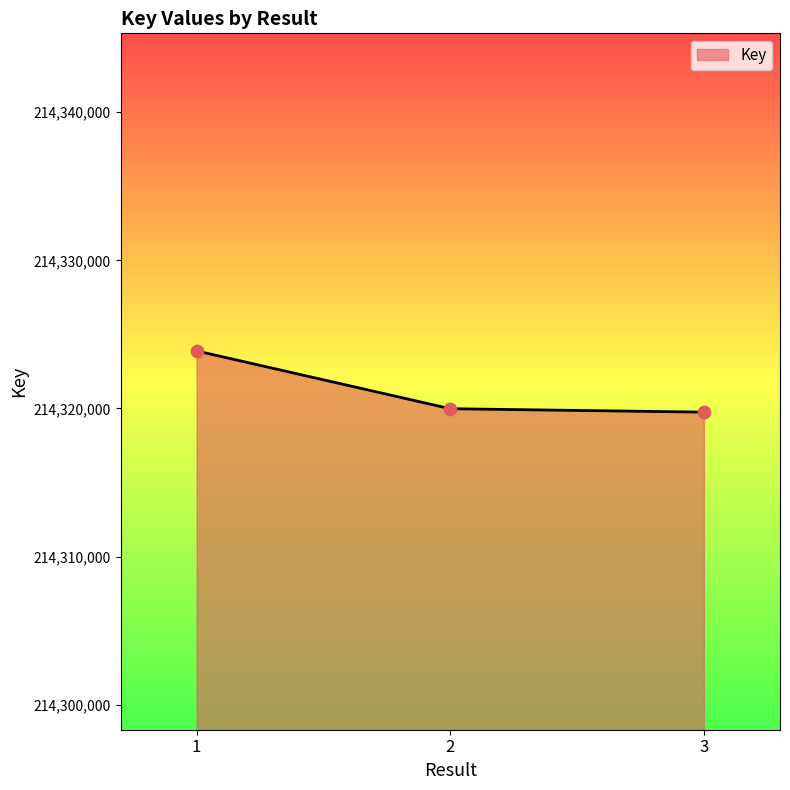

What is the ratio of the value at 2 to the value at 3?

1.0